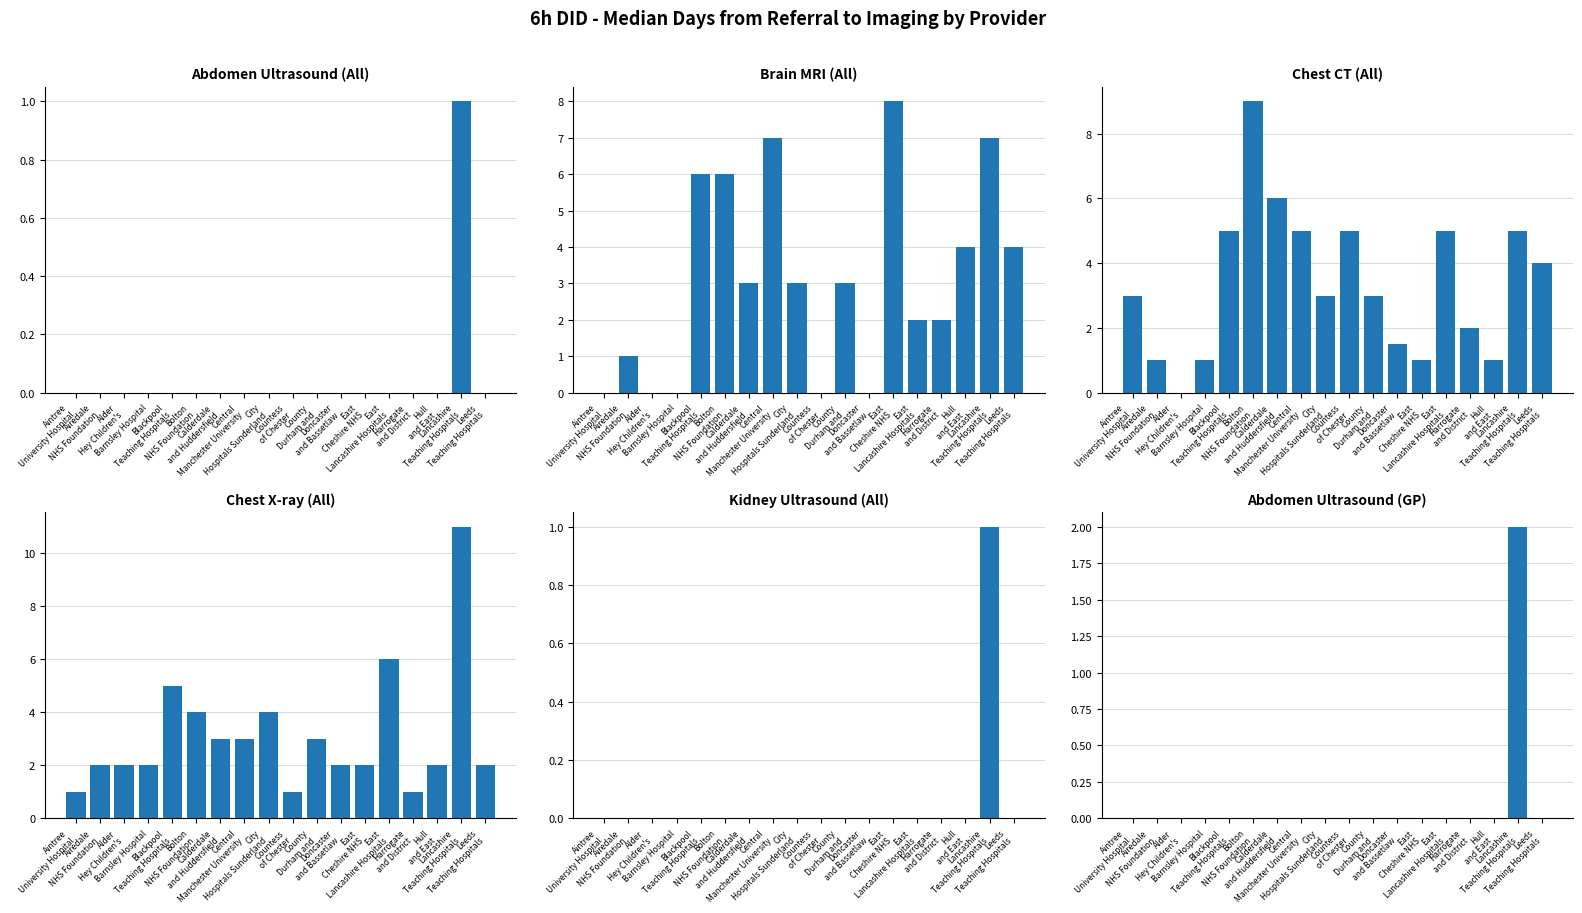

Rank the categories by Chest X-ray (All) value from lowest to highest.

Aintree
University Hospital, Countess
of Chester, Harrogate
and District, Airedale
NHS Foundation, Alder
Hey Children's, Barnsley Hospital, Doncaster
and Bassetlaw, East
Cheshire NHS, Hull
and East, Leeds
Teaching Hospitals, Calderdale
and Huddersfield, Central
Manchester University, County
Durham and, Bolton
NHS Foundation, City
Hospitals Sunderland, Blackpool
Teaching Hospitals, East
Lancashire Hospitals, Lancashire
Teaching Hospitals